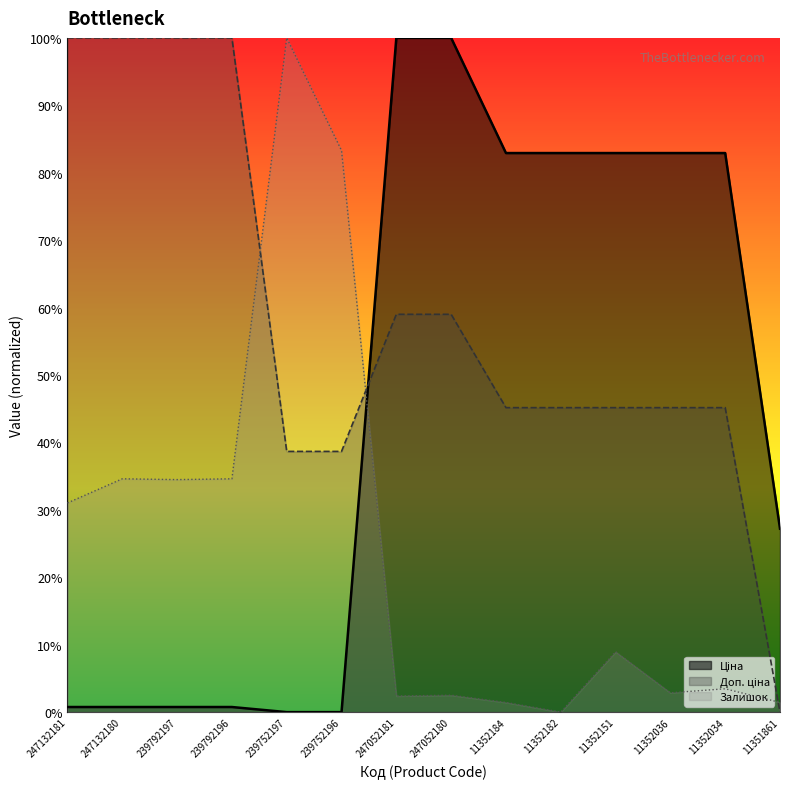

How many lines are shown in the chart?

3